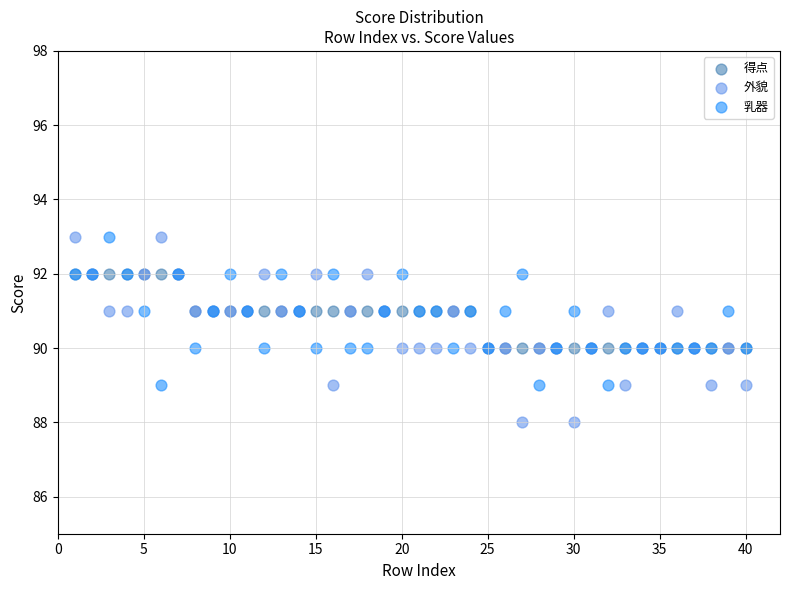

Which series has the largest Y range (max minus min)?

外貌